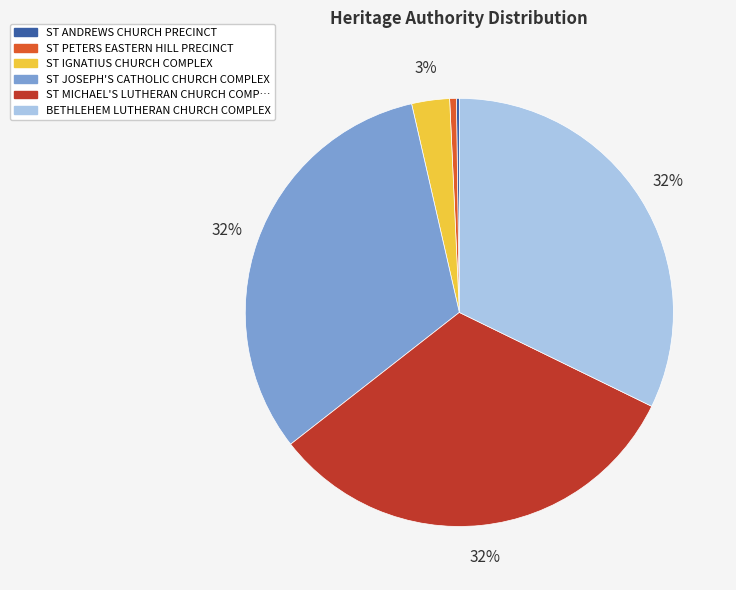

To the nearest percent, what is the average slice percentage?

17%